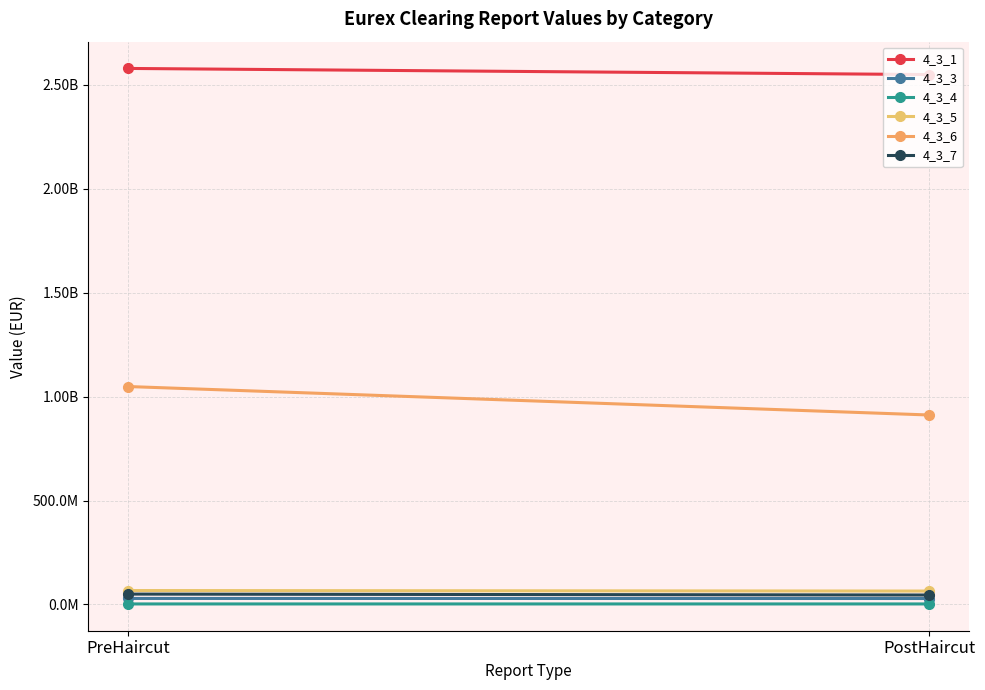

At which category does the chart reach its minimum across all series?

PostHaircut